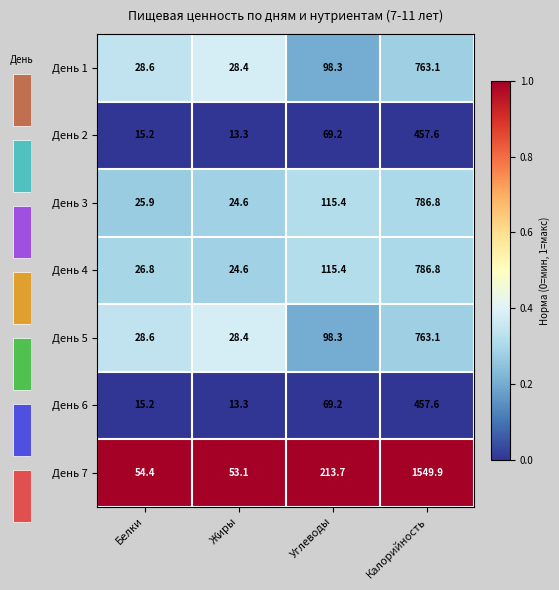

Read the День 7 value at Калорийность.

1.0